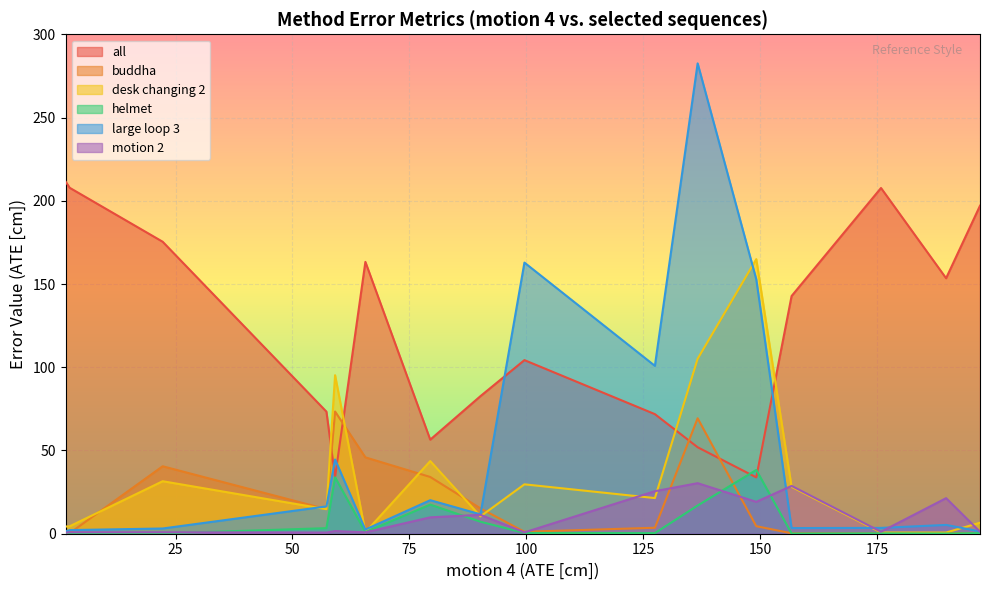

Is the value of helmet at GO-SLAM greater than the value of desk changing 2 at BundleFusion?

No